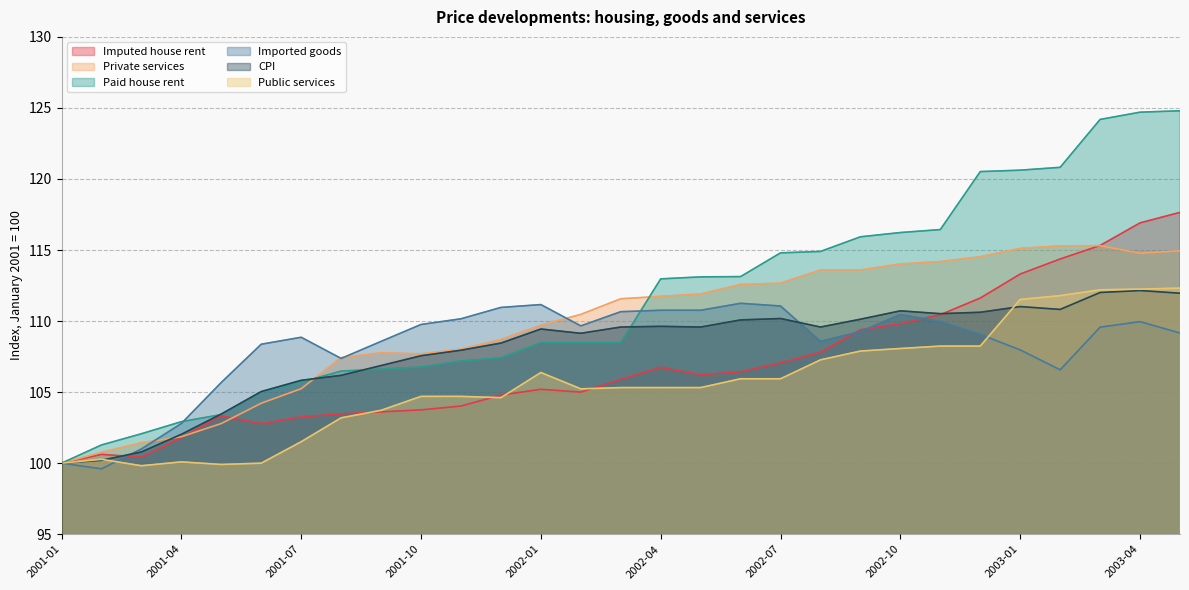

What is the difference between the Private services values at 2003-05 and 2002-01?

5.2